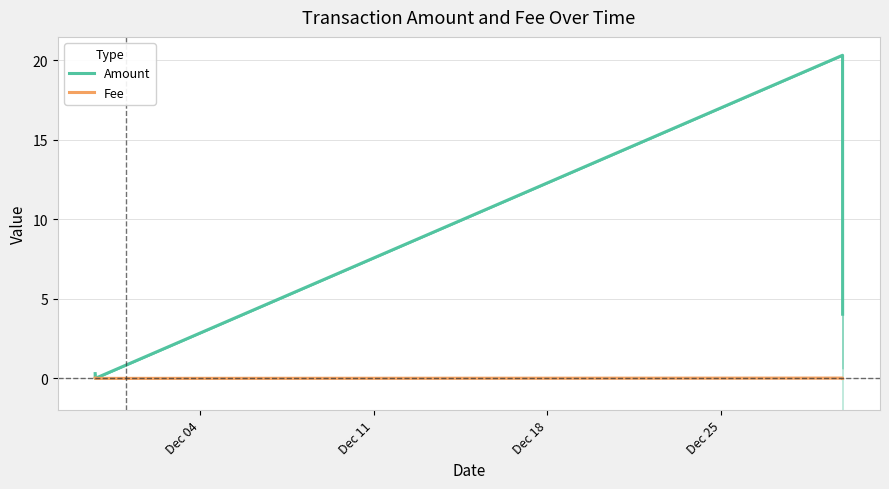

Is it true that Amount equals 1.1 at Dec 25?

False